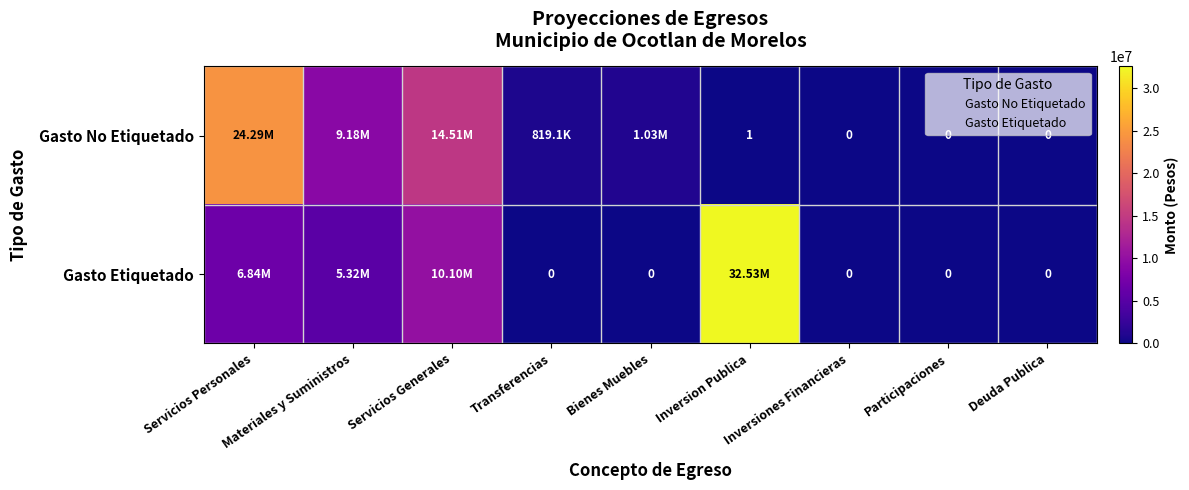

How many values in Gasto Etiquetado are above zero?

4